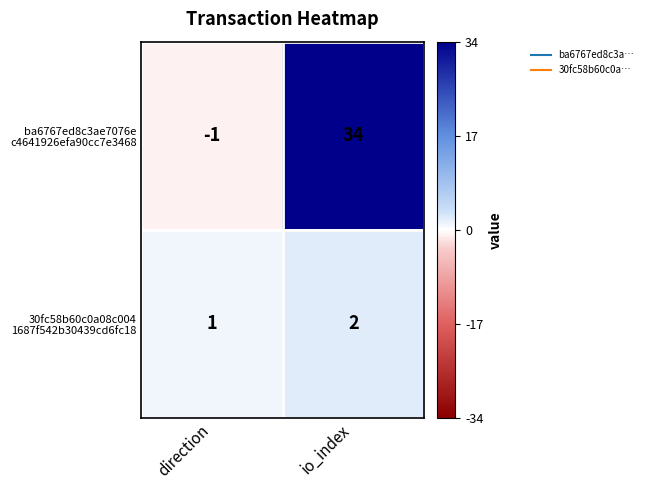

What is the spread (max minus min) of values at io_index?

32